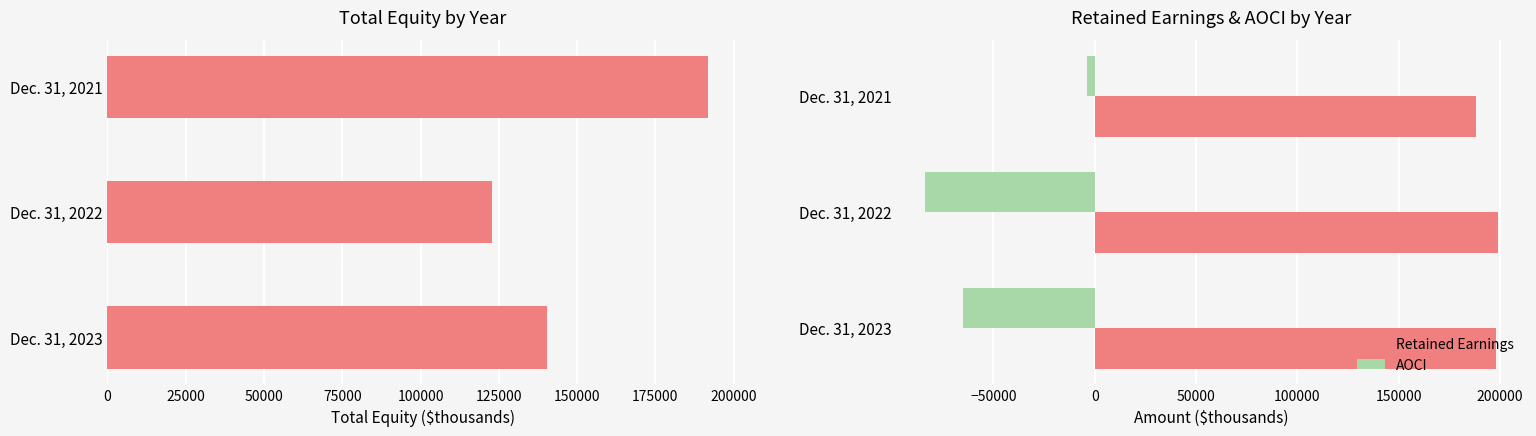

Is the value of Retained Earnings at Dec. 31, 2021 greater than the value of AOCI at Dec. 31, 2023?

Yes